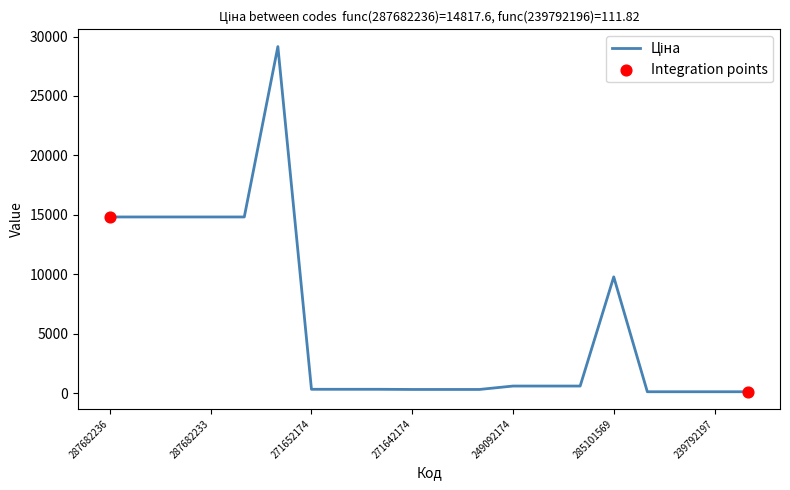

What is the greatest value displayed?

29152.3